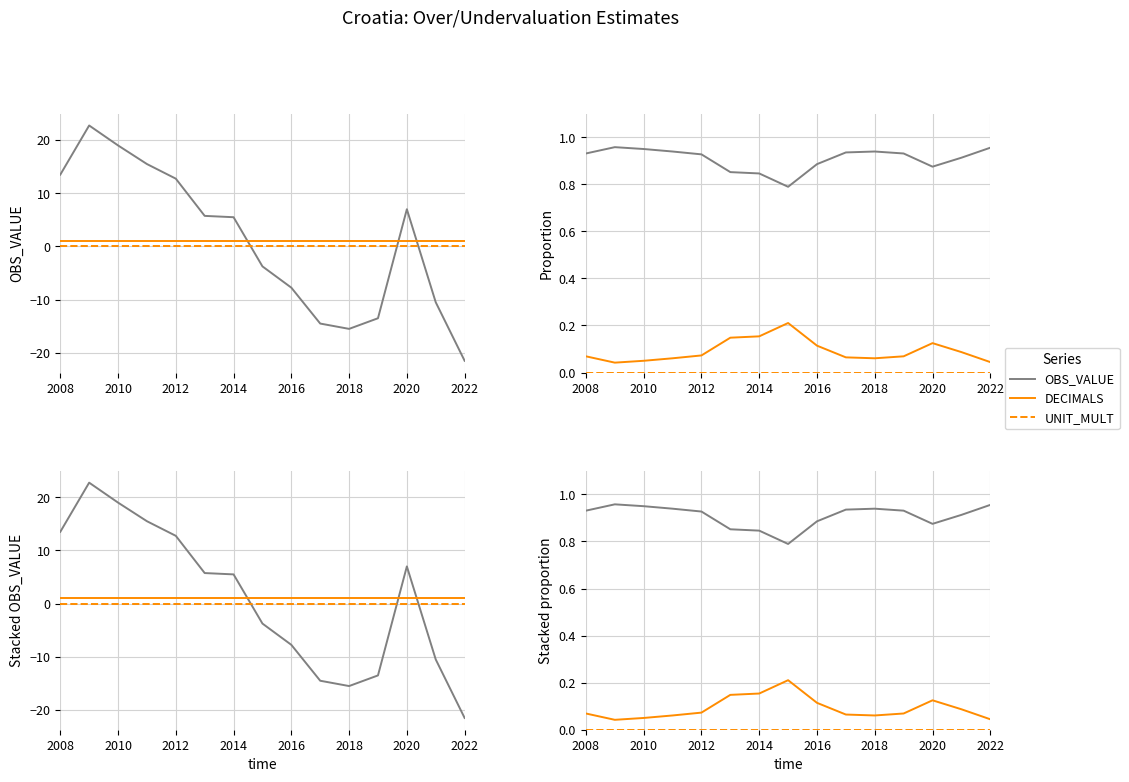

At which label does DECIMALS reach its minimum?

2010